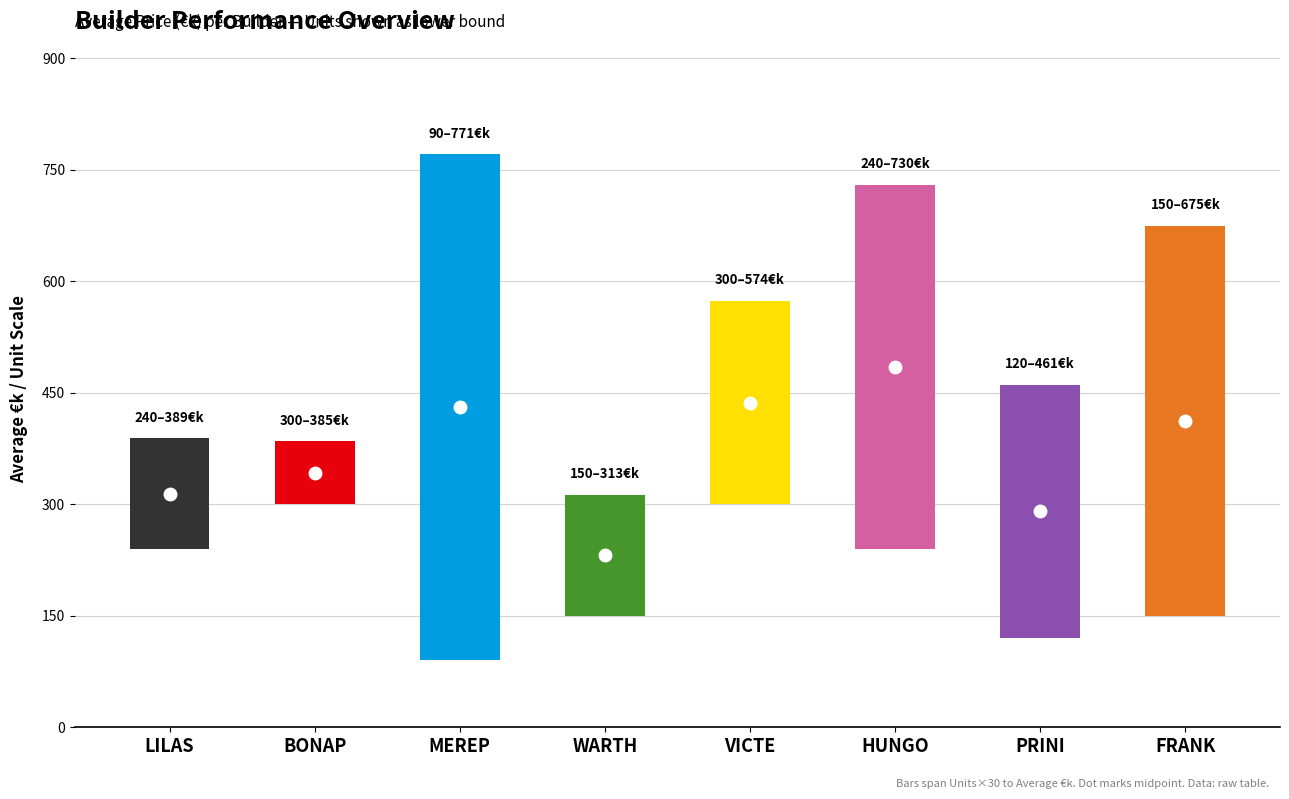

At how many categories does at least one series exceed 191?

8